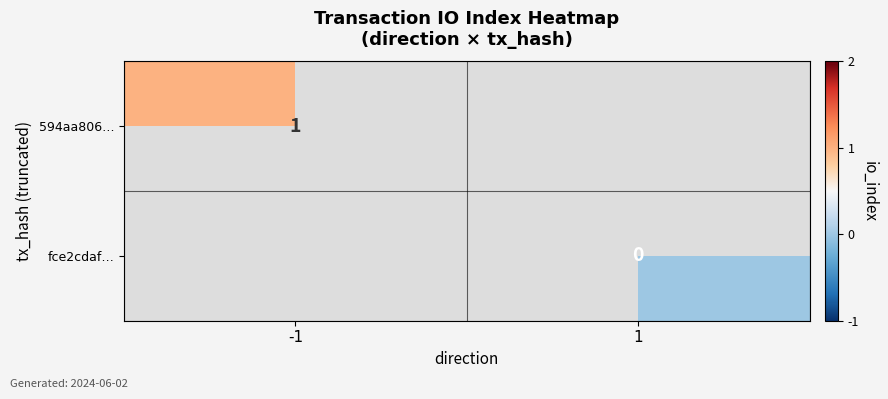

At how many categories does at least one series exceed 0?

1